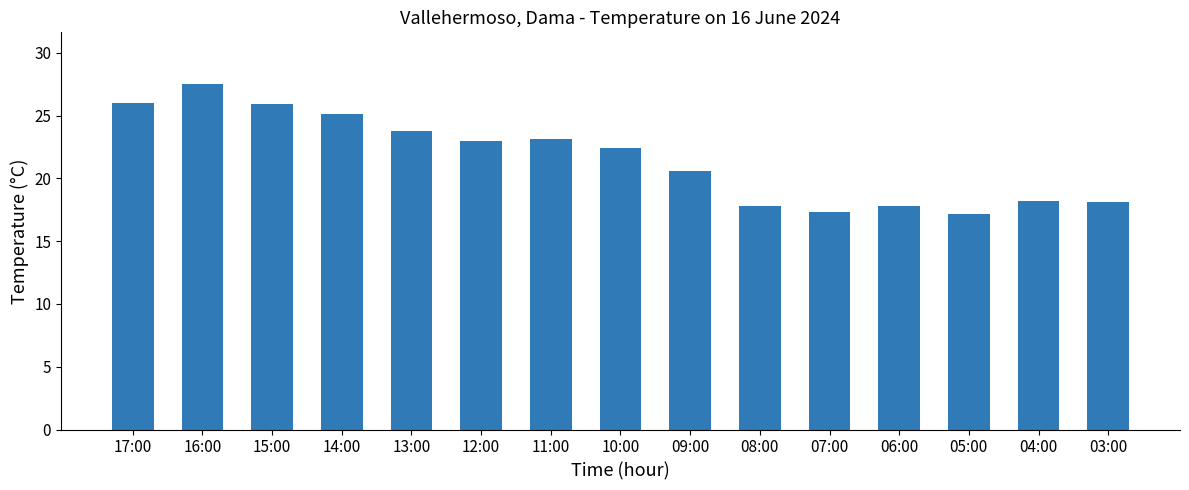

What is the change in value from 11:00 to 10:00?

-0.7